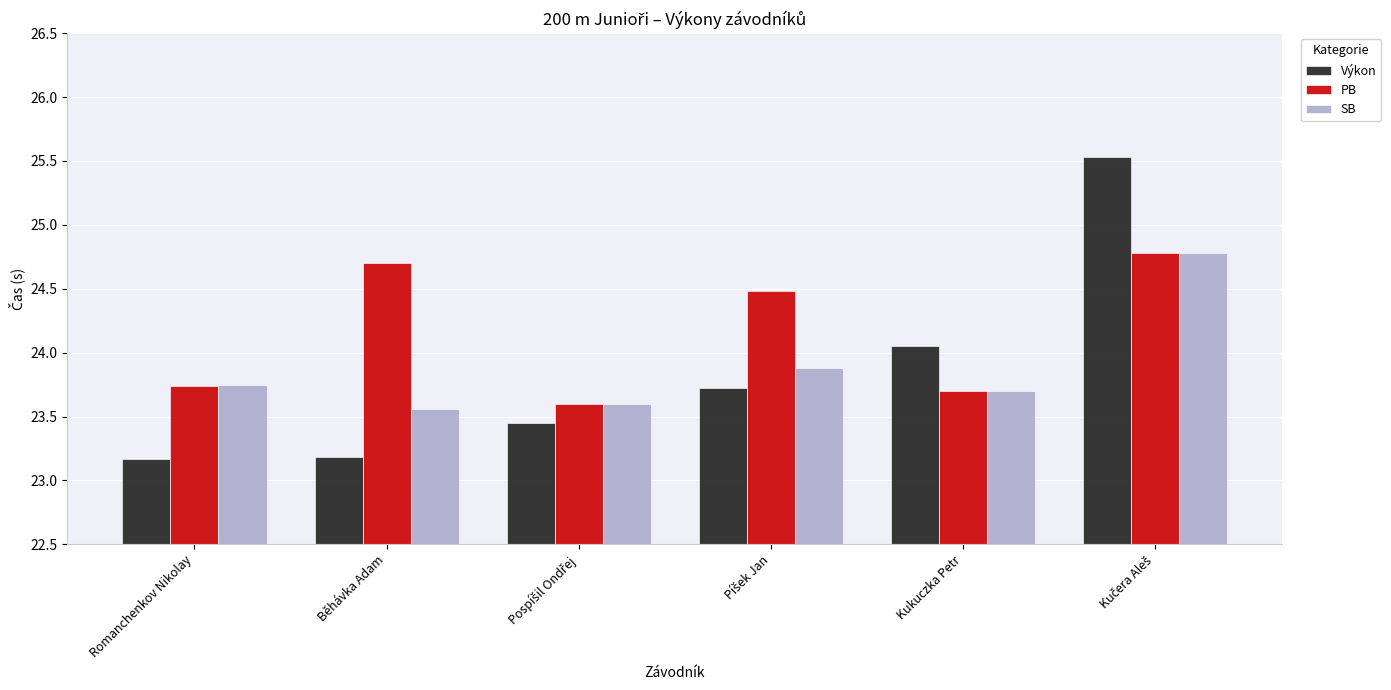

True or false: Výkon has a value of 11.7 at Běhávka Adam.

False